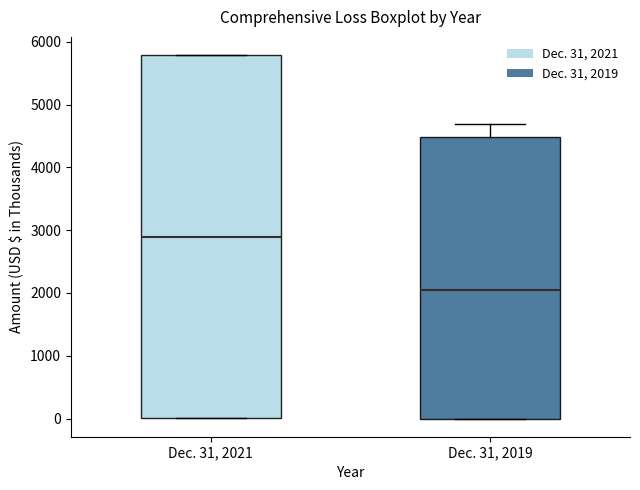

Reading left to right, read every box against the y-axis: the position of its median line, the range the box covers, and the ends of its whiskers. The values are not printed on the chart, so give them approximately, as read against the axis.

Dec. 31, 2021: median 2900, box 0 to 5800, whiskers 0 to 5800
Dec. 31, 2019: median 2100, box 0 to 4500, whiskers 0 to 4700